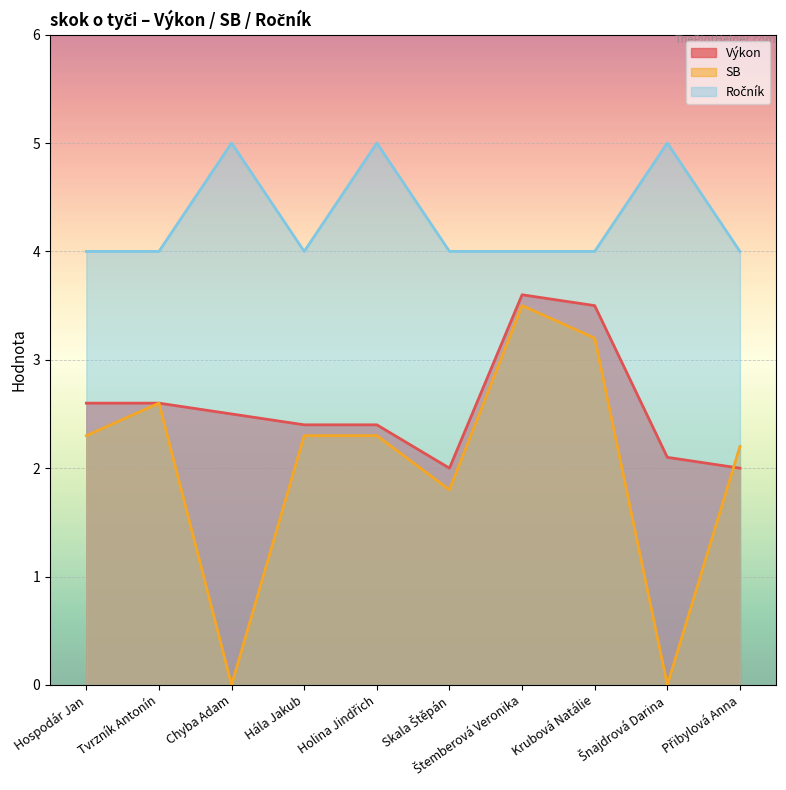

How many lines are shown in the chart?

3